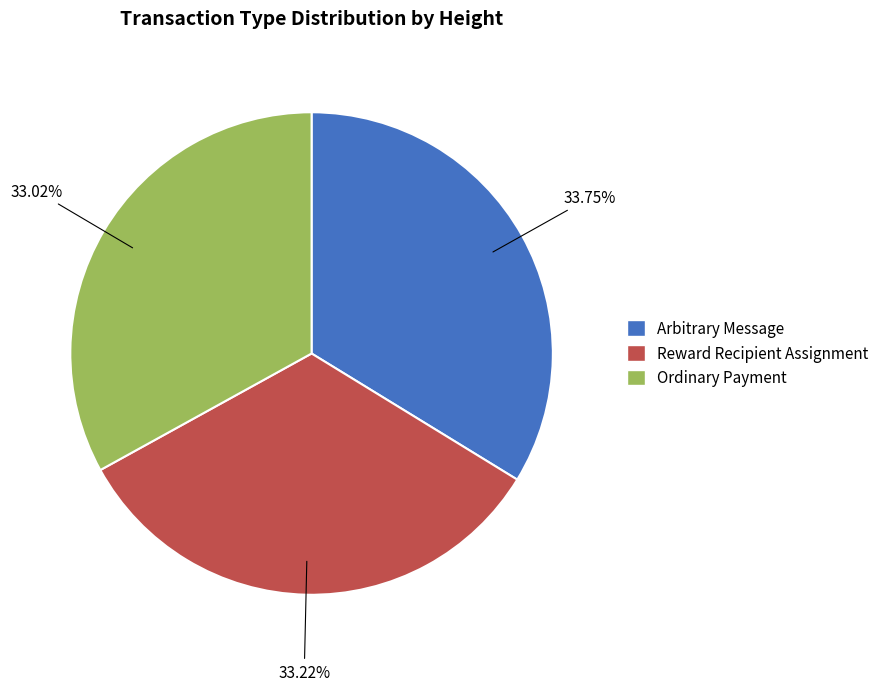

What is the largest slice in the pie chart?

Arbitrary Message